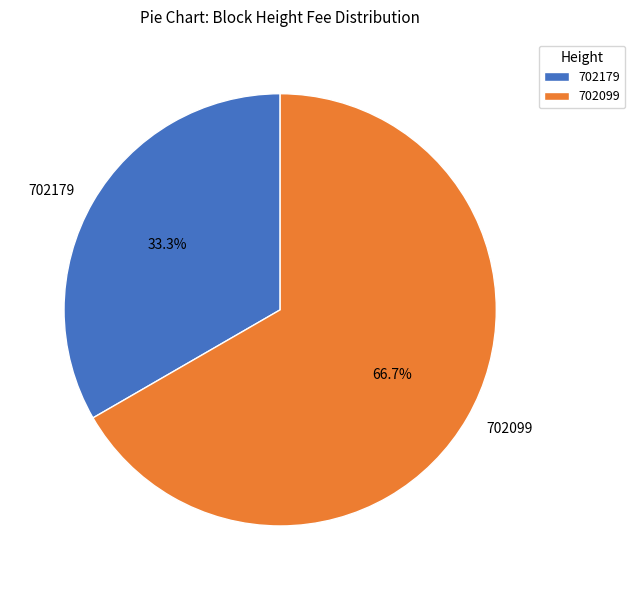

Is 702099 the majority of the pie?

Yes